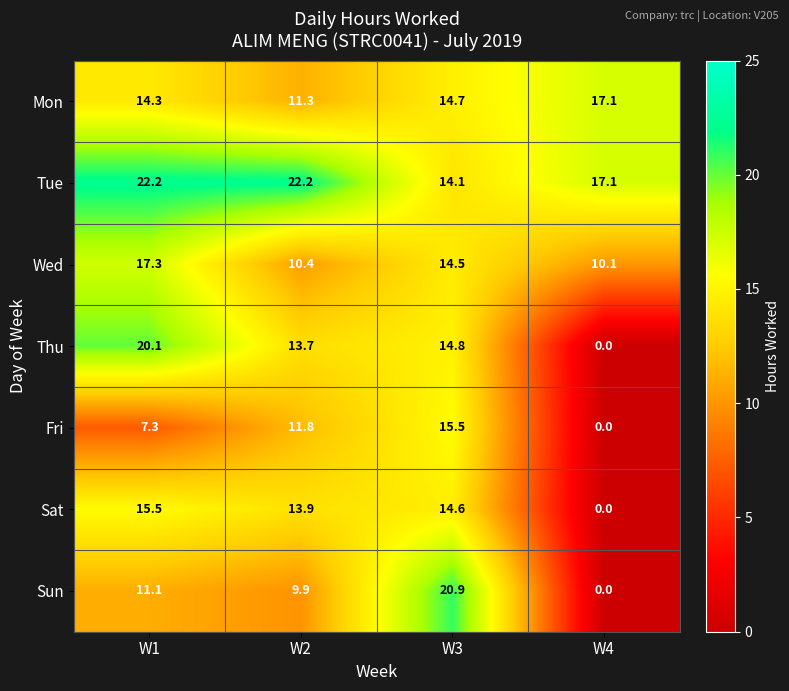

Which category has the lowest value across all series?

W4